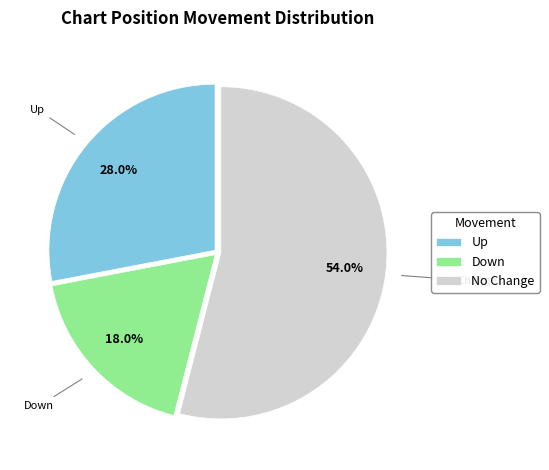

How much of the chart is everything except Down?

82.0%